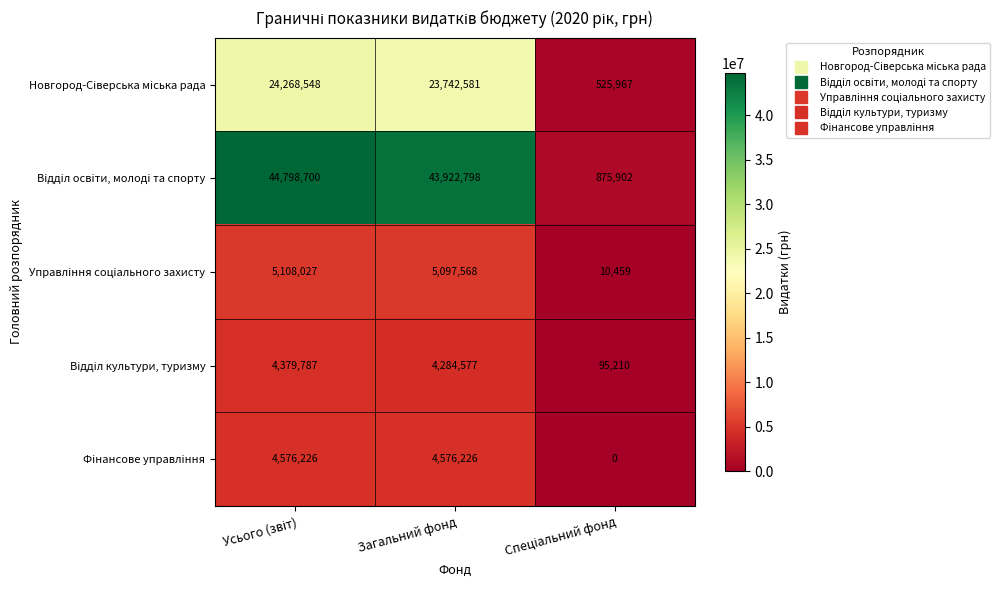

At which label is Управлiння соцiального захисту closest to 2559243?

Загальний фонд